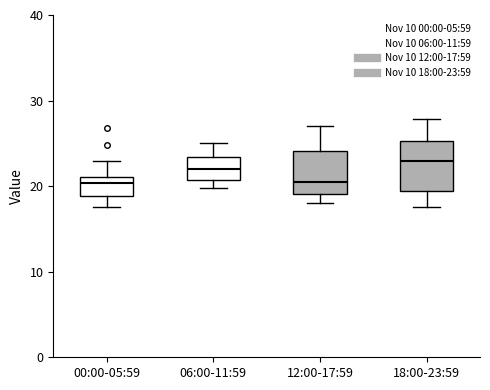

Reading left to right, read every box against the y-axis: the position of its median line, the range the box covers, and the ends of its whiskers. The values are not printed on the chart, so give them approximately, as read against the axis.

00:00-05:59: median 20, box 19 to 21, whiskers 18 to 23
06:00-11:59: median 22, box 21 to 23, whiskers 20 to 25
12:00-17:59: median 21, box 19 to 24, whiskers 18 to 27
18:00-23:59: median 23, box 19 to 25, whiskers 18 to 28